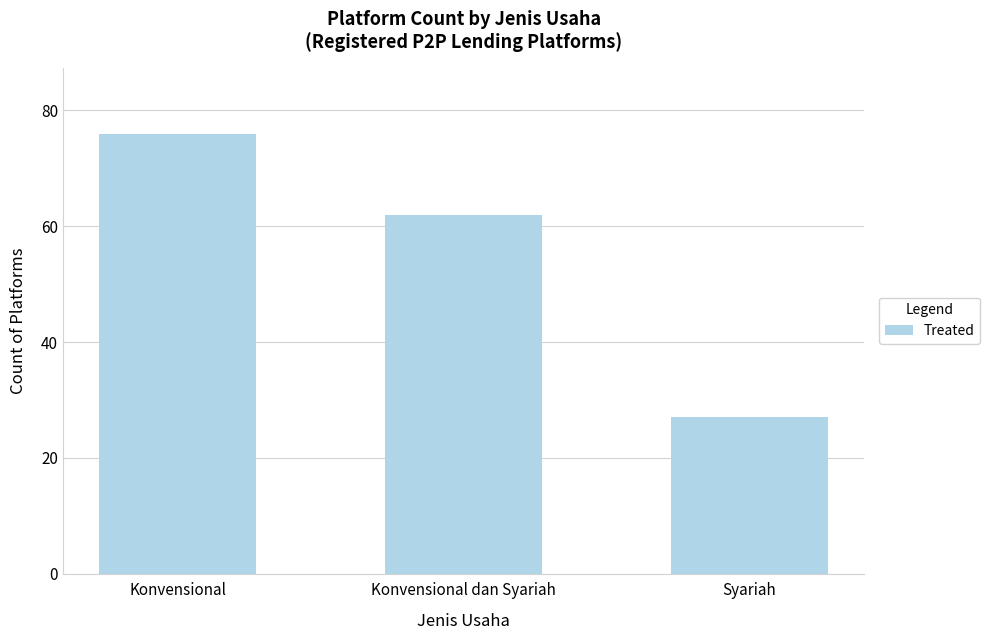

Count the number of categories in the chart.

3